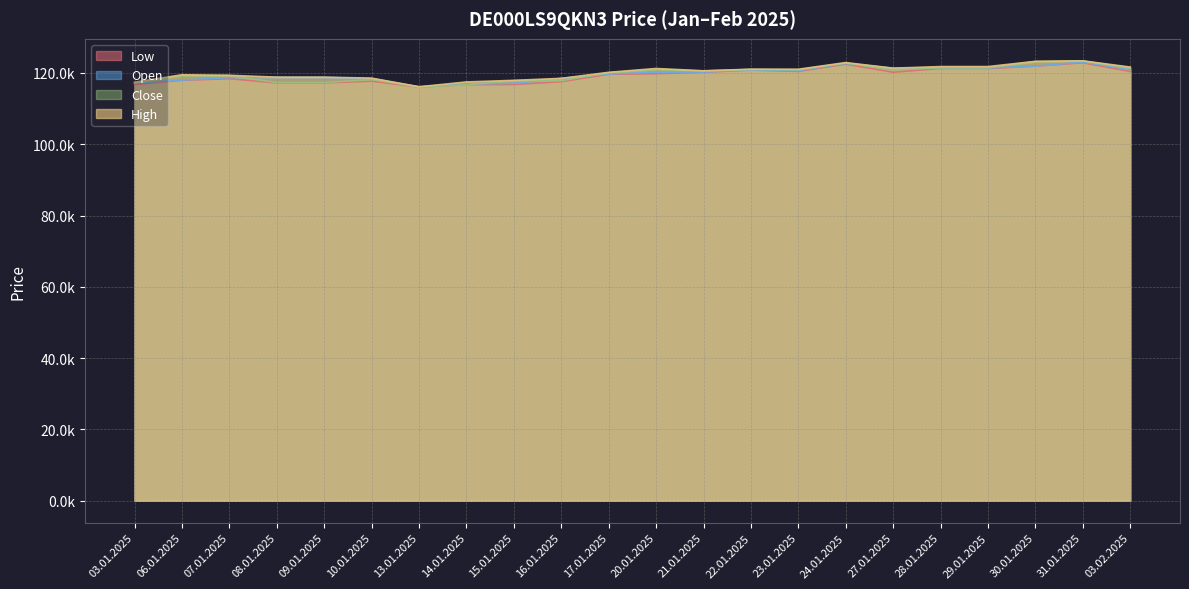

Reading left to right, what are all the values shown in this chart?

Open: 03.01.2025=117203	06.01.2025=117993	07.01.2025=118685	08.01.2025=118738	09.01.2025=118738	10.01.2025=118409	13.01.2025=116111	14.01.2025=116924	15.01.2025=117077	16.01.2025=118468	17.01.2025=119690	20.01.2025=120216	21.01.2025=120234	22.01.2025=120849	23.01.2025=120650	24.01.2025=122671	27.01.2025=121320	28.01.2025=121391	29.01.2025=121391	30.01.2025=121900	31.01.2025=123057	03.02.2025=120961
High: 03.01.2025=117383	06.01.2025=119480	07.01.2025=119319	08.01.2025=118805	09.01.2025=118805	10.01.2025=118531	13.01.2025=116111	14.01.2025=117465	15.01.2025=117911	16.01.2025=118468	17.01.2025=120164	20.01.2025=121238	21.01.2025=120591	22.01.2025=121033	23.01.2025=121027	24.01.2025=122898	27.01.2025=121330	28.01.2025=121774	29.01.2025=121774	30.01.2025=123249	31.01.2025=123383	03.02.2025=121636
Low: 03.01.2025=116736	06.01.2025=117908	07.01.2025=118364	08.01.2025=117191	09.01.2025=117191	10.01.2025=117662	13.01.2025=116021	14.01.2025=116680	15.01.2025=116738	16.01.2025=117530	17.01.2025=119609	20.01.2025=119759	21.01.2025=120173	22.01.2025=120776	23.01.2025=120420	24.01.2025=122438	27.01.2025=120187	28.01.2025=121236	29.01.2025=121236	30.01.2025=121875	31.01.2025=122832	03.02.2025=120398
Close: 03.01.2025=117153	06.01.2025=119179	07.01.2025=119266	08.01.2025=117299	09.01.2025=117299	10.01.2025=118140	13.01.2025=116051	14.01.2025=116680	15.01.2025=117806	16.01.2025=117829	17.01.2025=120038	20.01.2025=120903	21.01.2025=120541	22.01.2025=120977	23.01.2025=120877	24.01.2025=122749	27.01.2025=120872	28.01.2025=121412	29.01.2025=121412	30.01.2025=123151	31.01.2025=123358	03.02.2025=121313